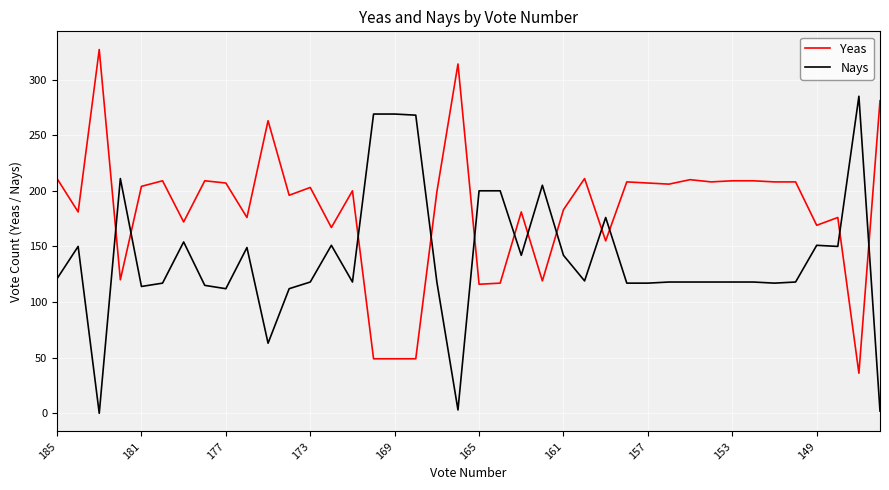

After their last crossing, which series has the higher values: Nays or Yeas?

Yeas